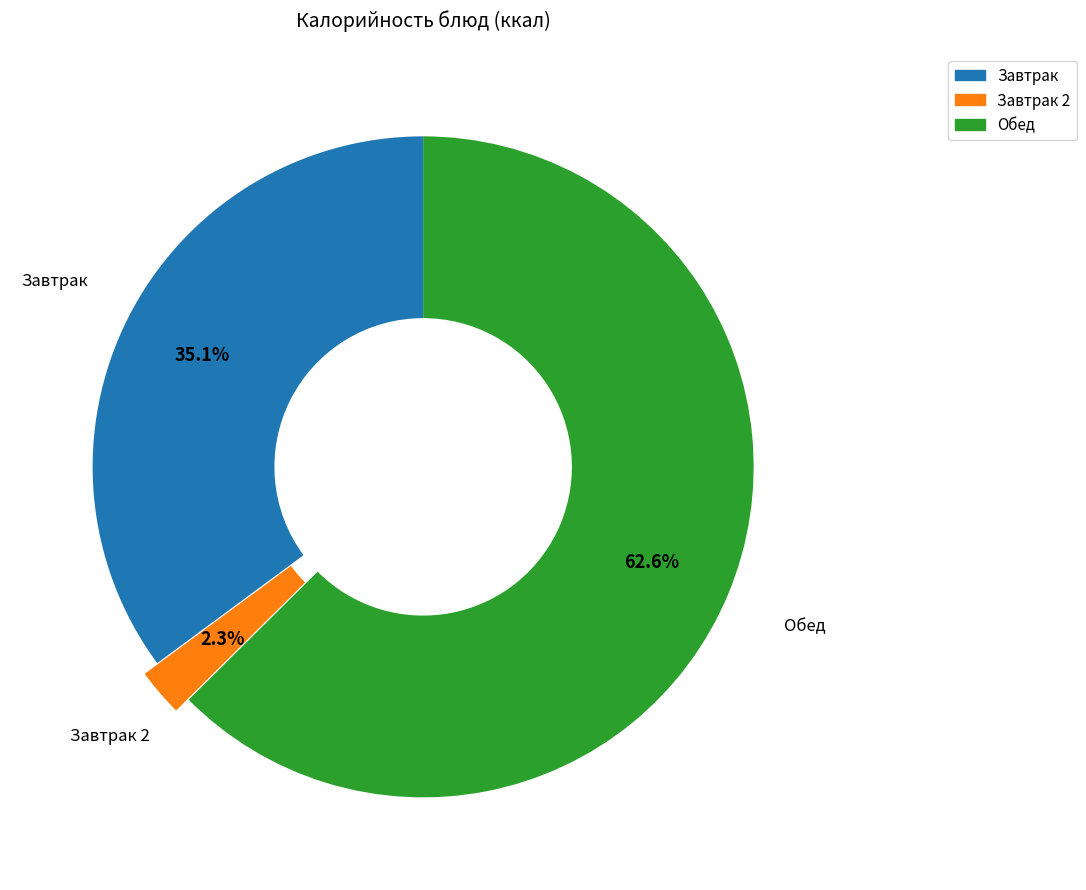

Is there a majority slice in this chart?

Yes